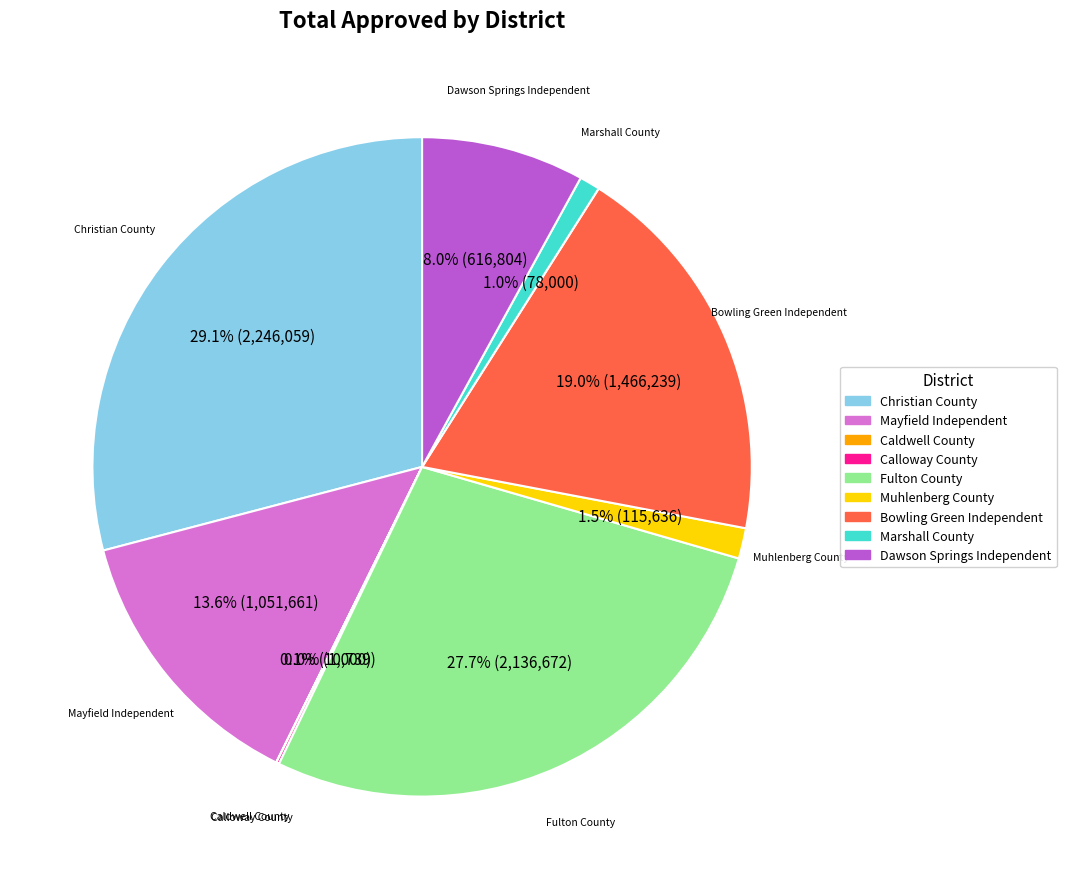

Which category has the biggest portion of the pie?

Christian County